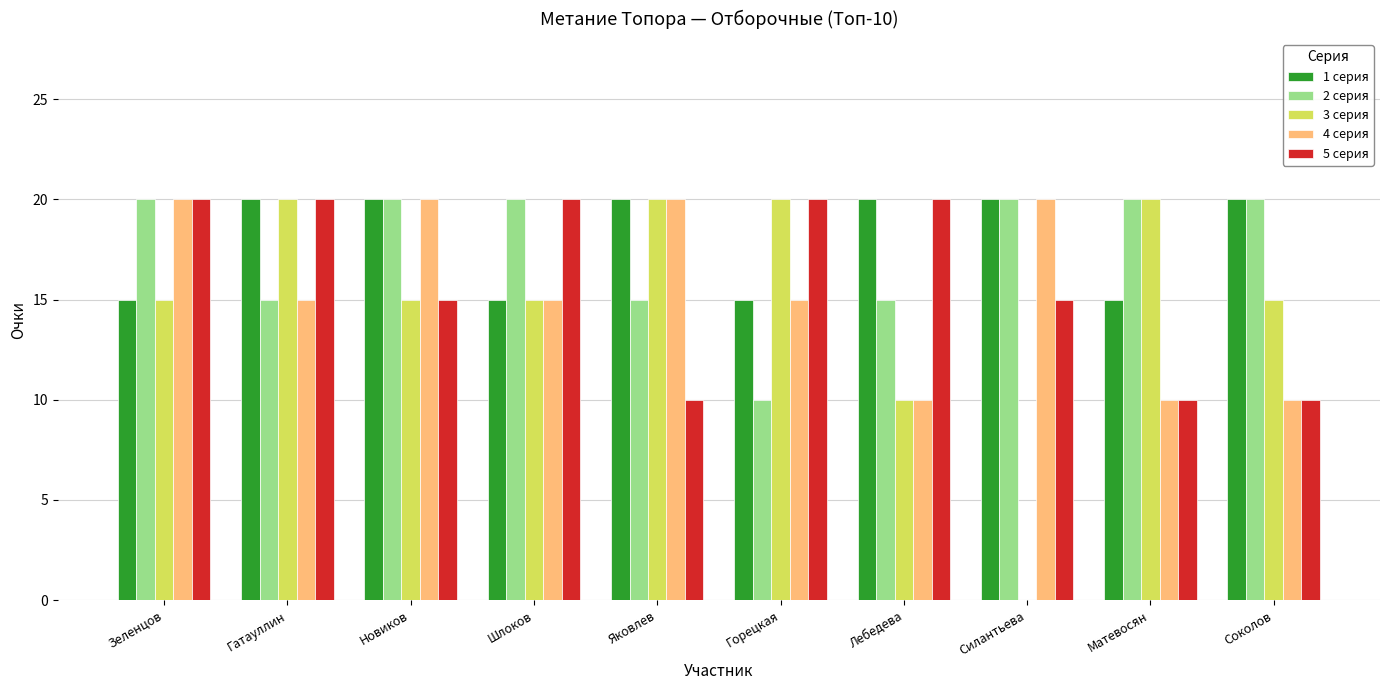

What value does the 4 серия series have at Горецкая?

15